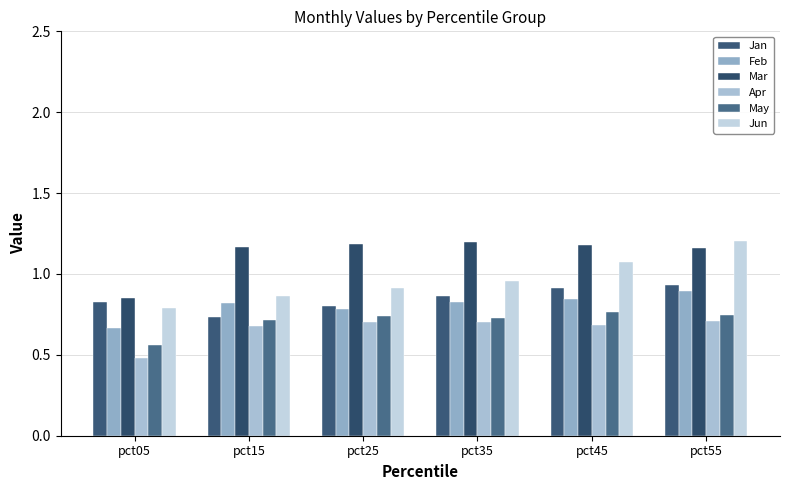

The value of Jan at pct15 is 0.7. True or false?

True